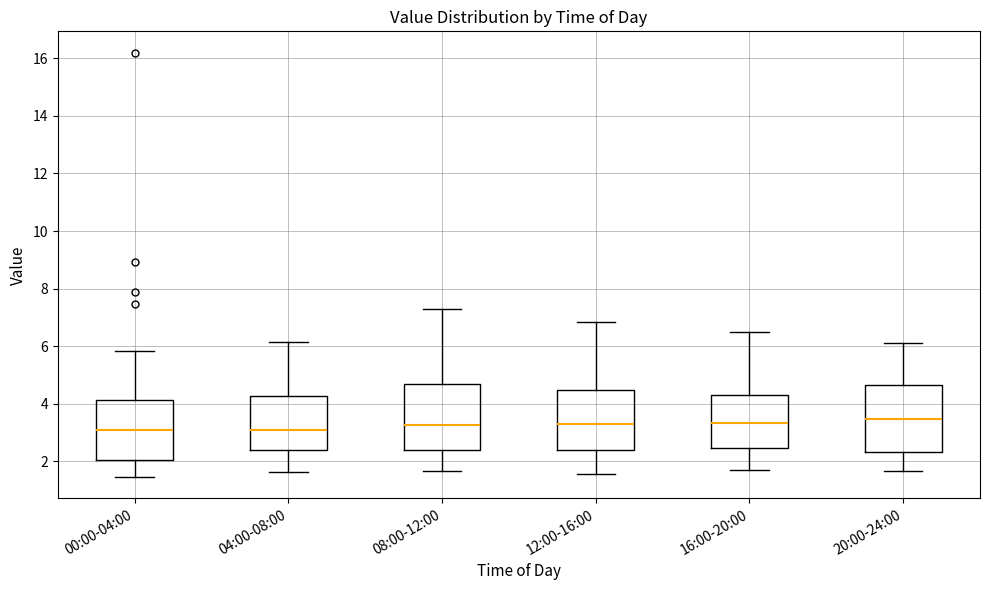

Reading left to right, transcribe this box plot: for each box, give where its median line is, the range the box spans, and where its two whiskers end, as read against the y-axis. The values are not printed on the chart, so give them approximately, as read against the axis.

00:00-04:00: median 3.0, box 2.0 to 4.2, whiskers 1.4 to 5.8
04:00-08:00: median 3.0, box 2.4 to 4.2, whiskers 1.6 to 6.2
08:00-12:00: median 3.2, box 2.4 to 4.8, whiskers 1.6 to 7.4
12:00-16:00: median 3.4, box 2.4 to 4.4, whiskers 1.6 to 6.8
16:00-20:00: median 3.4, box 2.4 to 4.2, whiskers 1.6 to 6.6
20:00-24:00: median 3.4, box 2.4 to 4.6, whiskers 1.6 to 6.2